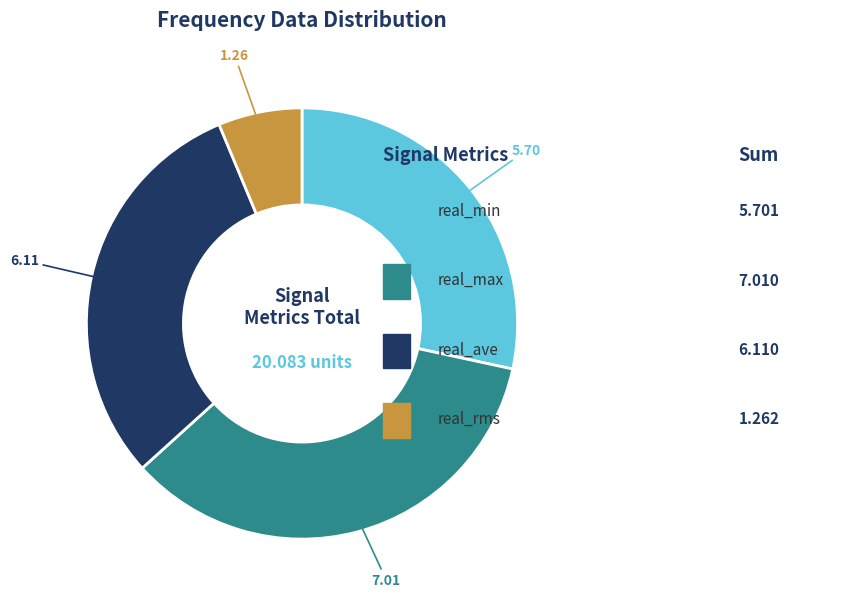

Is there any slice that represents more than half of the pie?

No